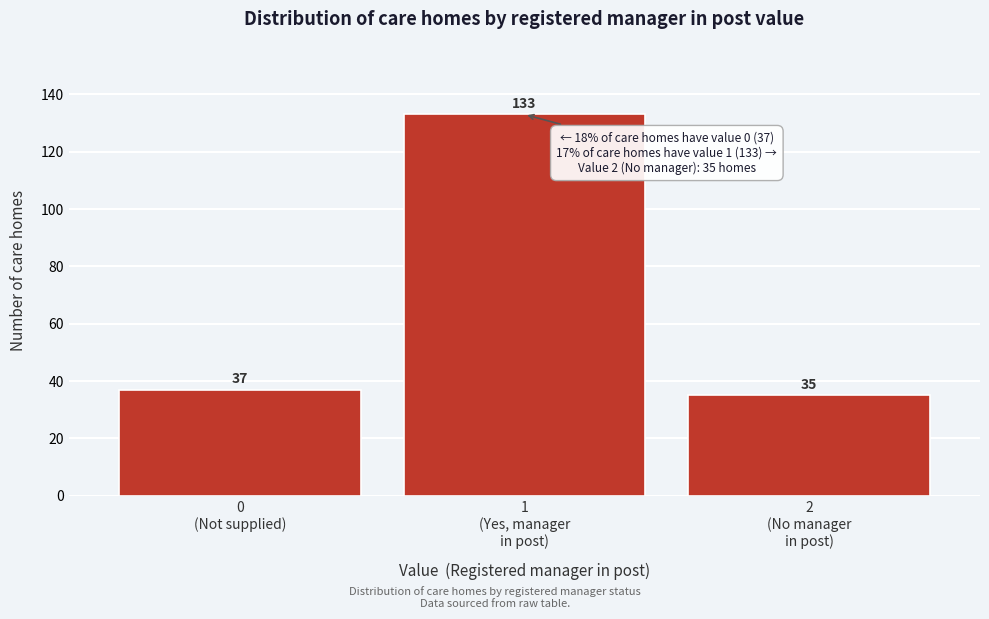

Reading left to right, transcribe all the data shown in this chart.

37	133	35